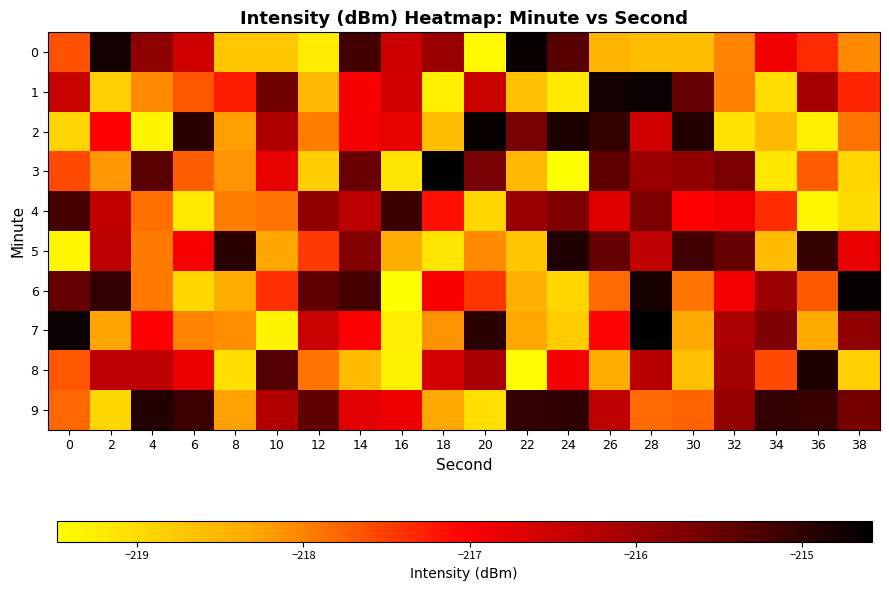

Which series has the largest range (max minus min)?

3